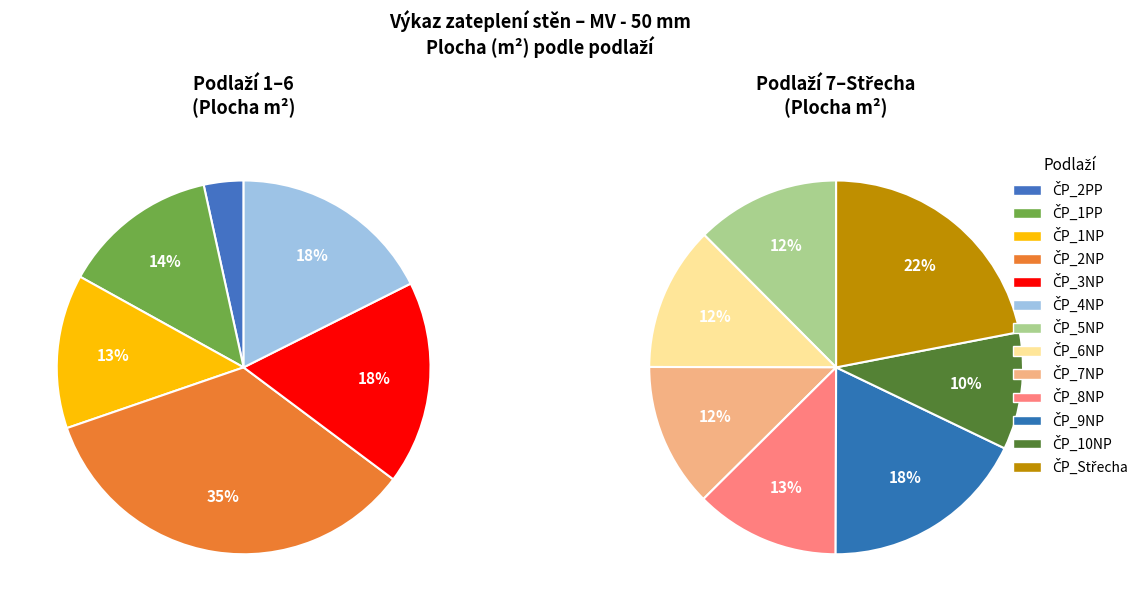

How many segments does this pie chart have?

13